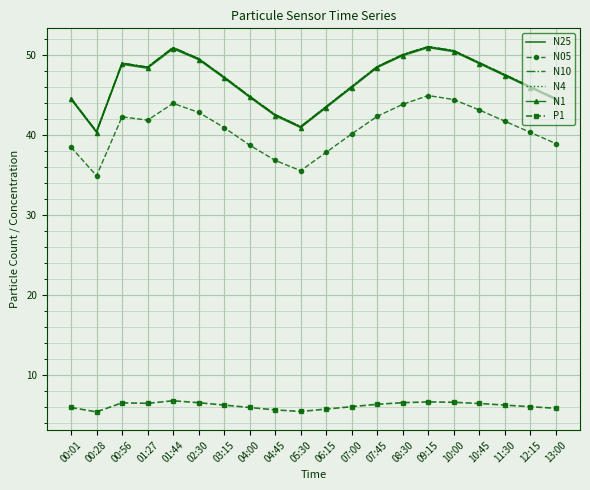

What is the highest value of the P1 series?

6.7